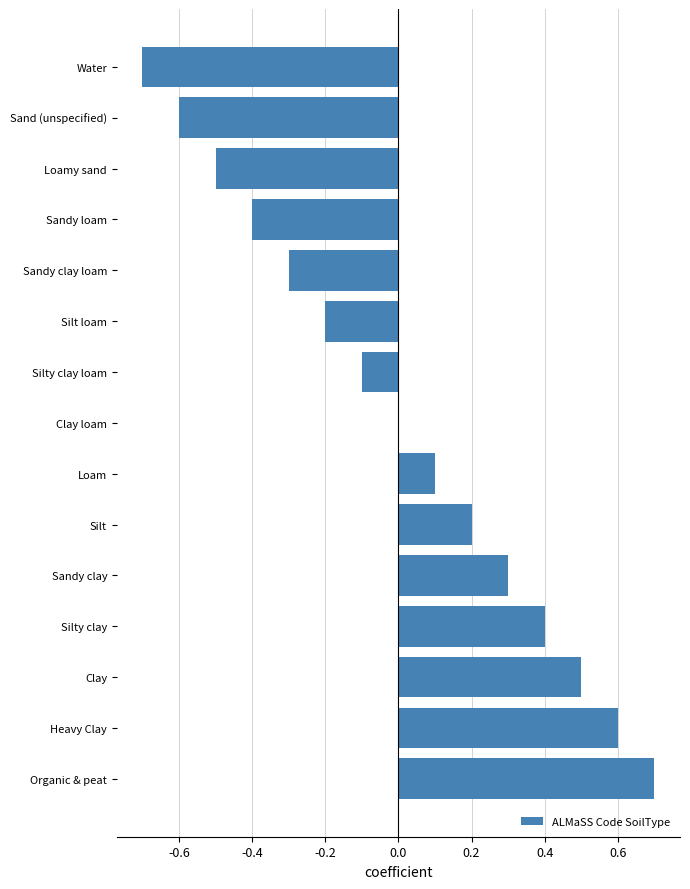

Where is the data nearest to the value 0?

Clay loam